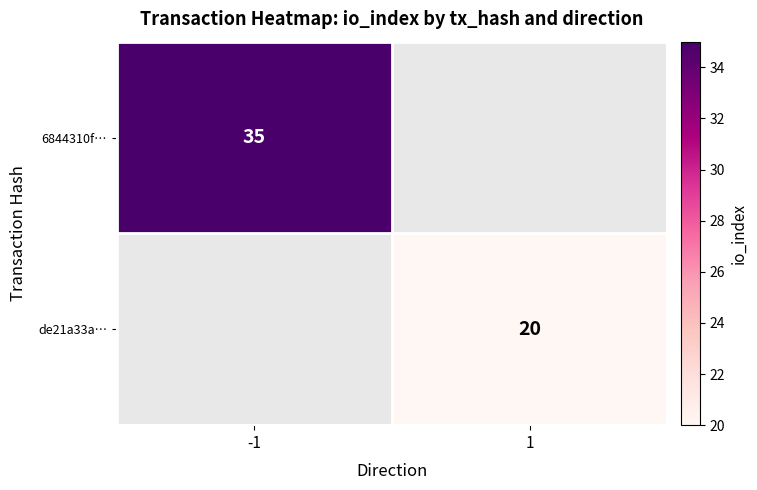

How many distinct data groups are displayed?

2